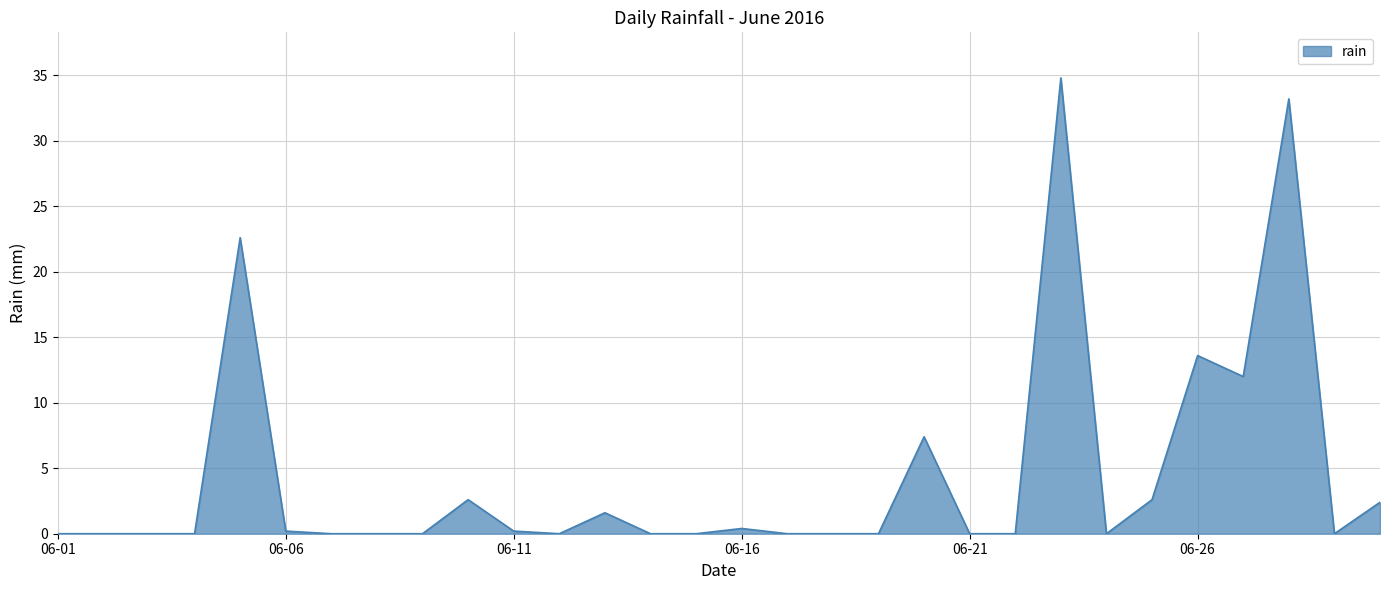

What is the difference between the maximum and minimum values?

34.8